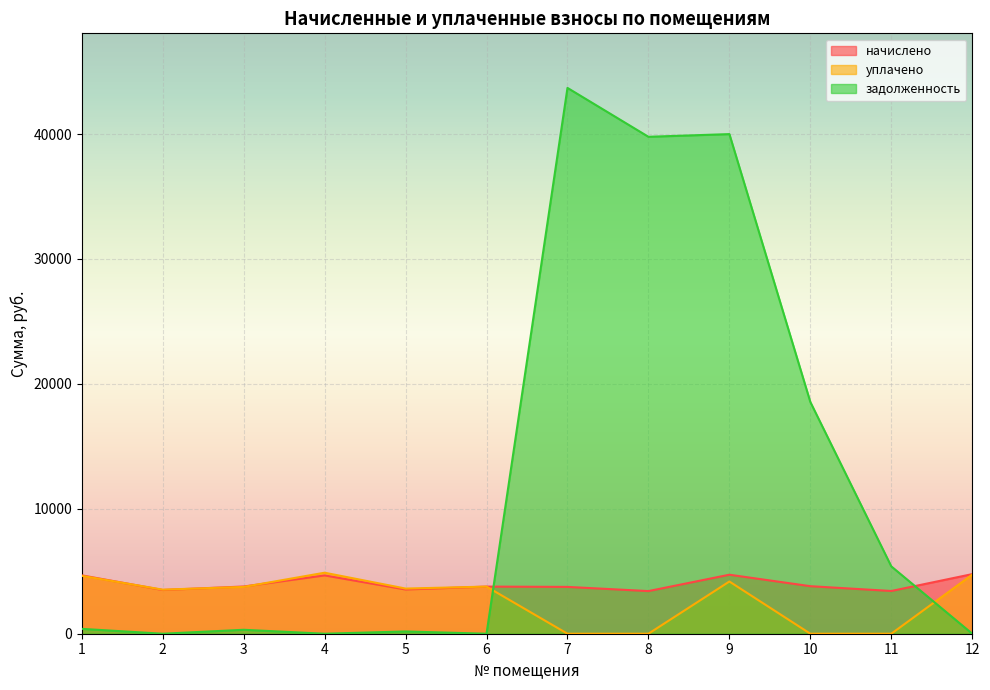

True or false: задолженность has more than 1 interior local peaks.

True